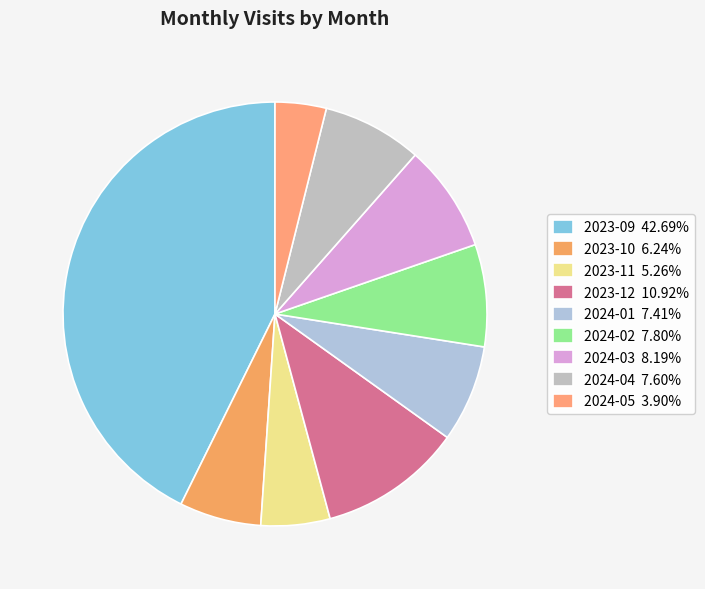

Approximately how many times larger is the value at 2023-12 compared to 2024-03?

1.3